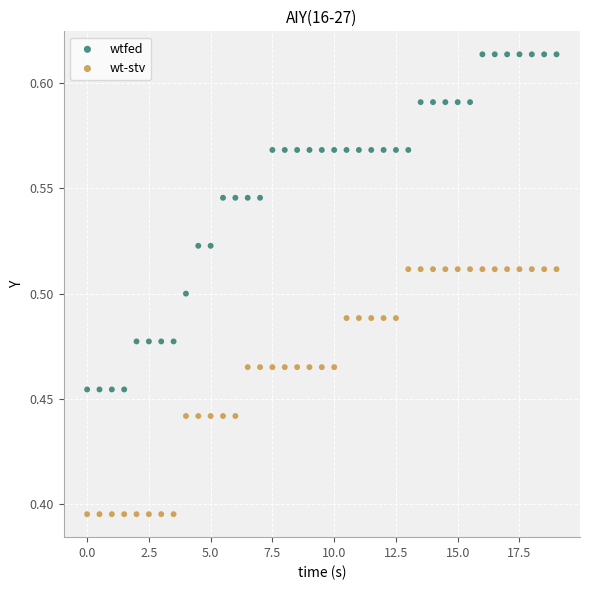

What are all the series names shown in the legend?

wtfed, wt-stv